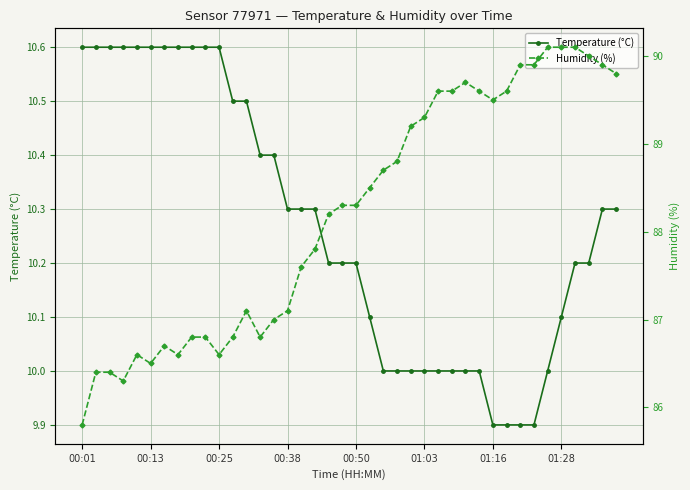

Does the chart have visible grid lines?

Yes